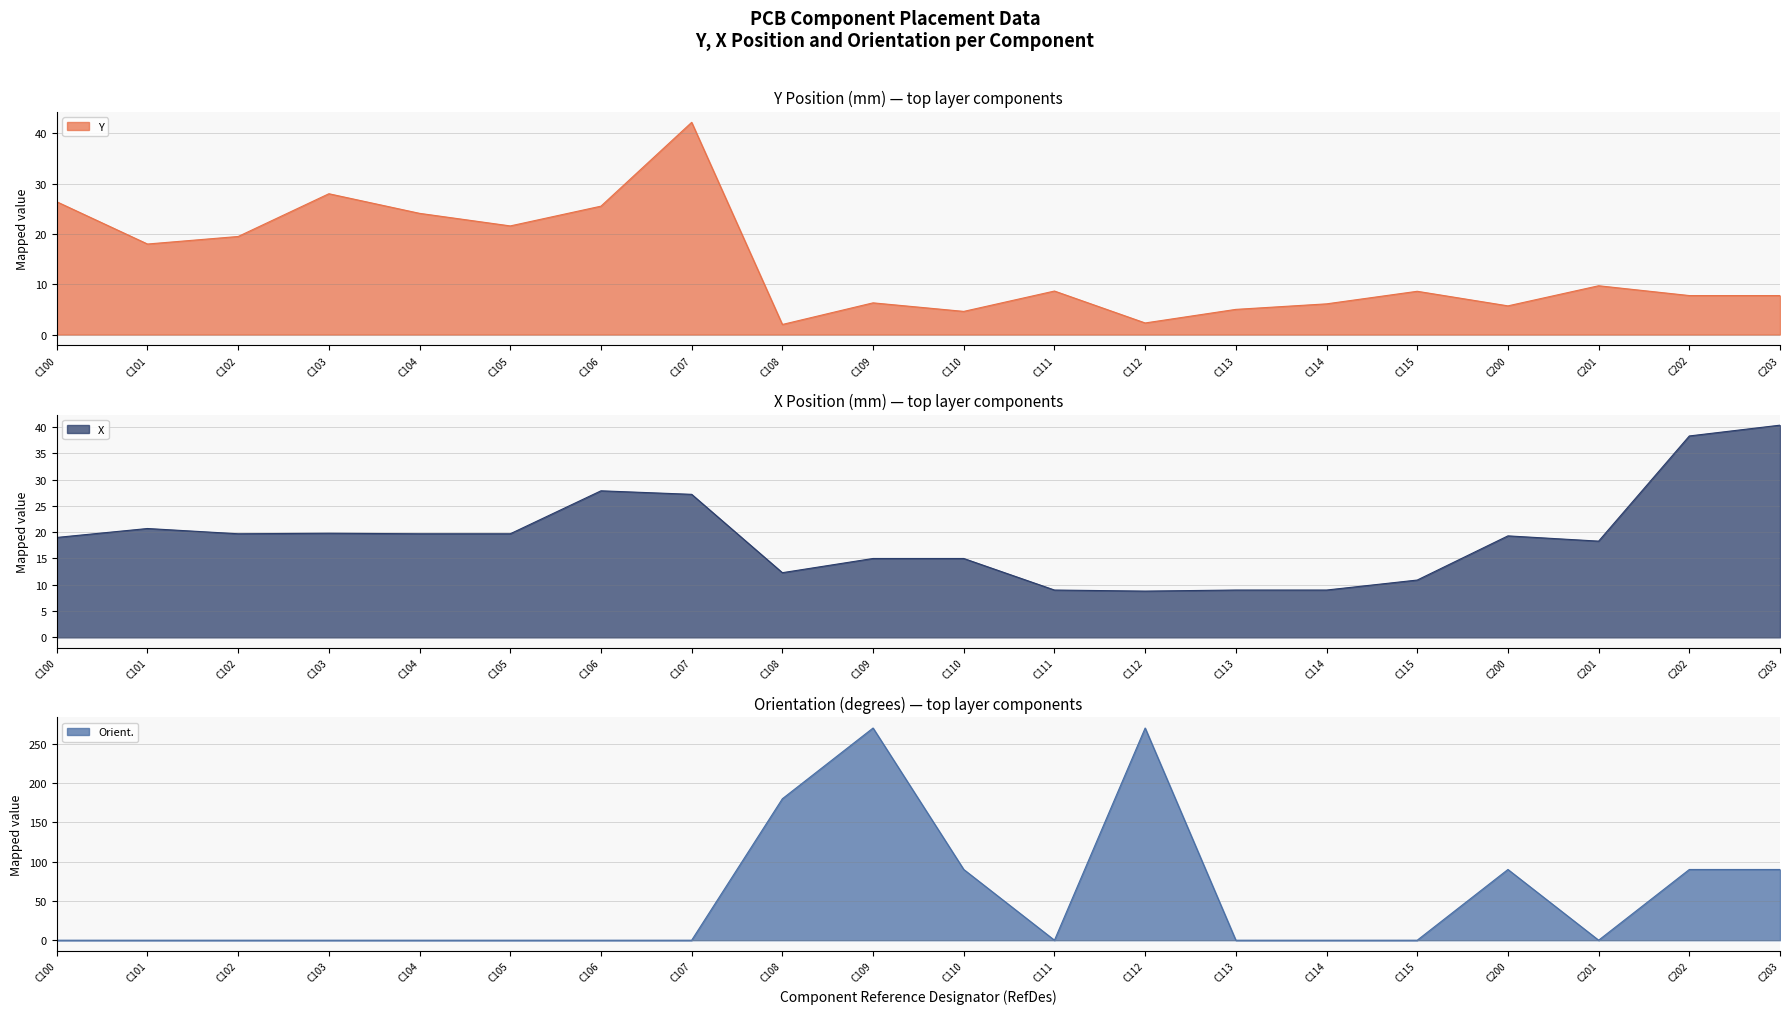

At how many categories does at least one series exceed 197?

2